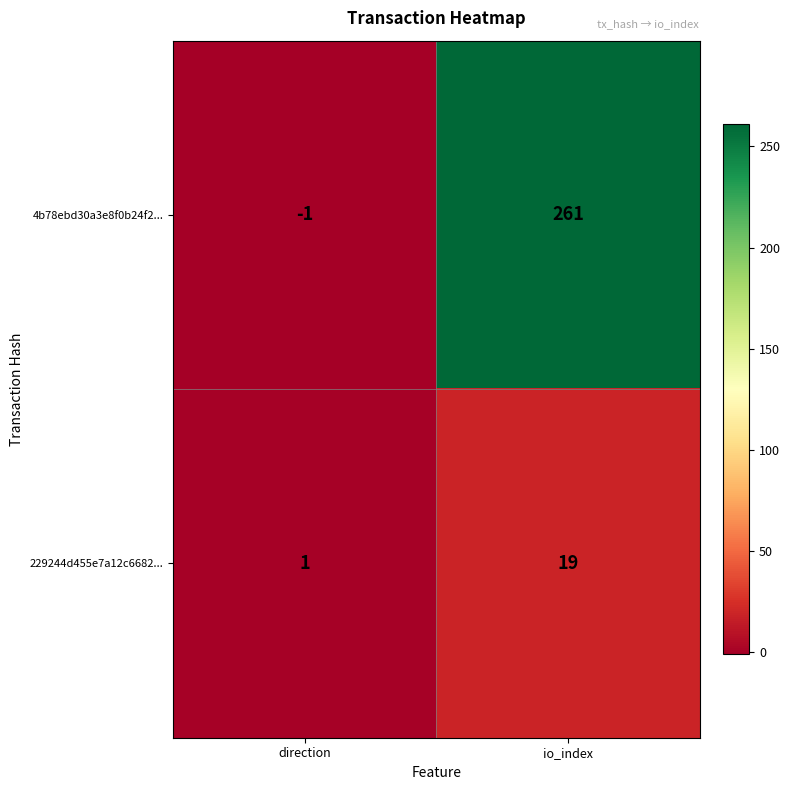

Which series has the largest total across all categories?

4b78ebd30a3e8f0b24f2...